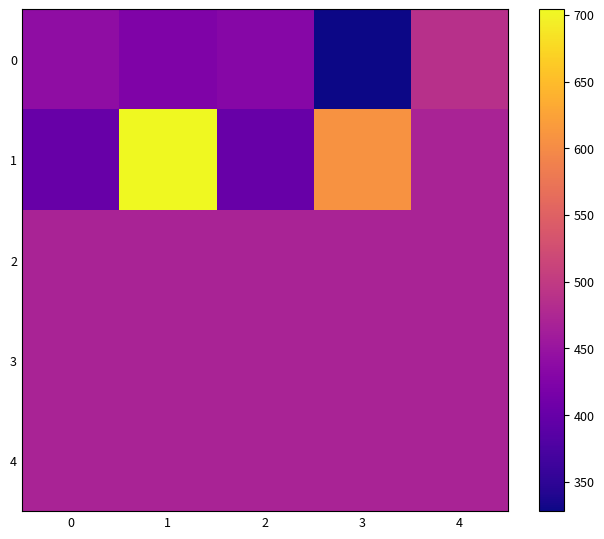

Reading right to left, extract all data points from this chart.

0: 4=488.0	3=328.0	2=432.0	1=424.0	0=440.0
1: 4=469.3	3=608.0	2=400.0	1=704.0	0=400.0
2: 4=469.3	3=469.3	2=469.3	1=469.3	0=469.3
3: 4=469.3	3=469.3	2=469.3	1=469.3	0=469.3
4: 4=469.3	3=469.3	2=469.3	1=469.3	0=469.3